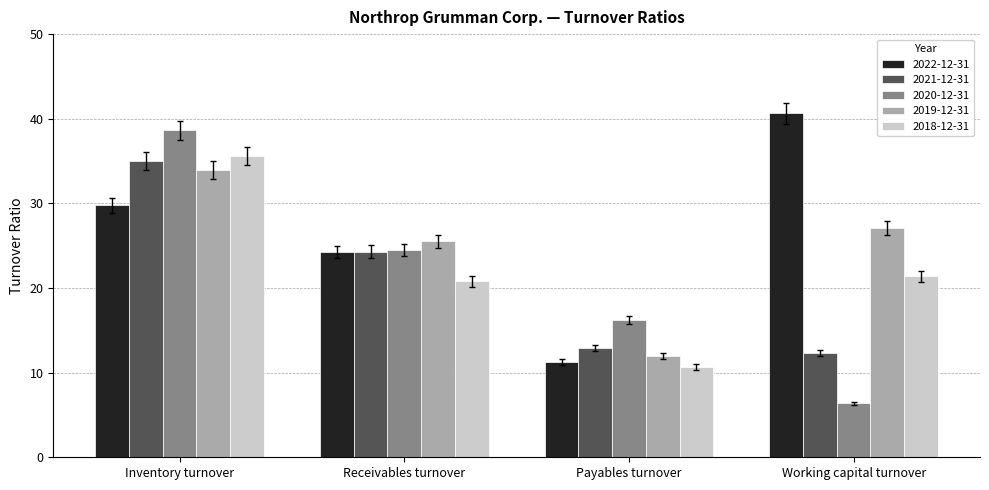

What is the difference between the highest and lowest values at Receivables turnover?

4.7